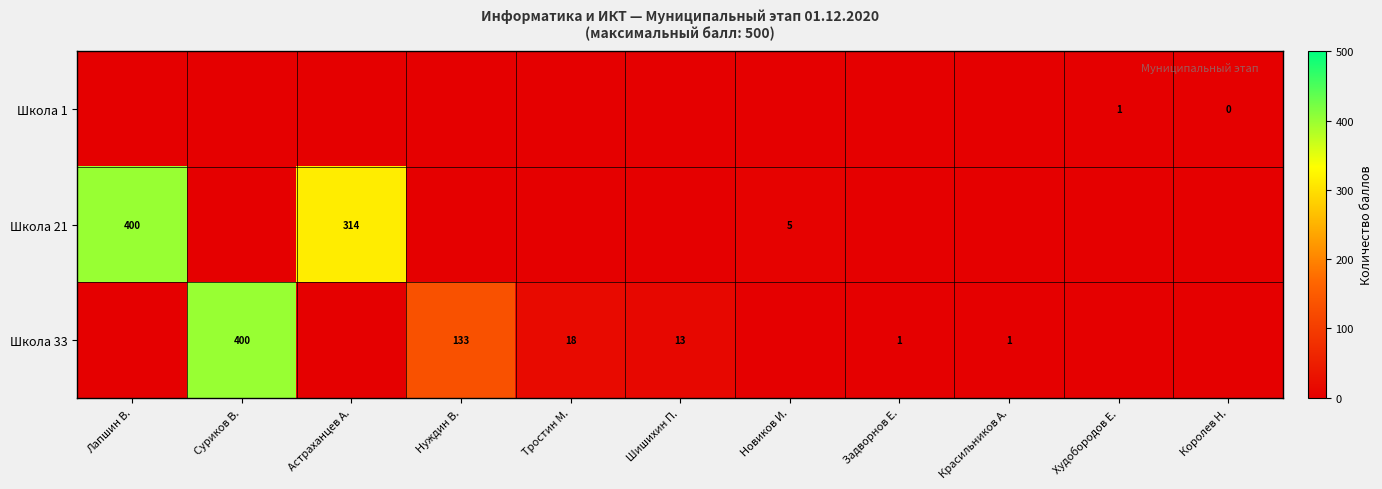

The Школа 21 series shows 400 at Лапшин В.. True or false?

True